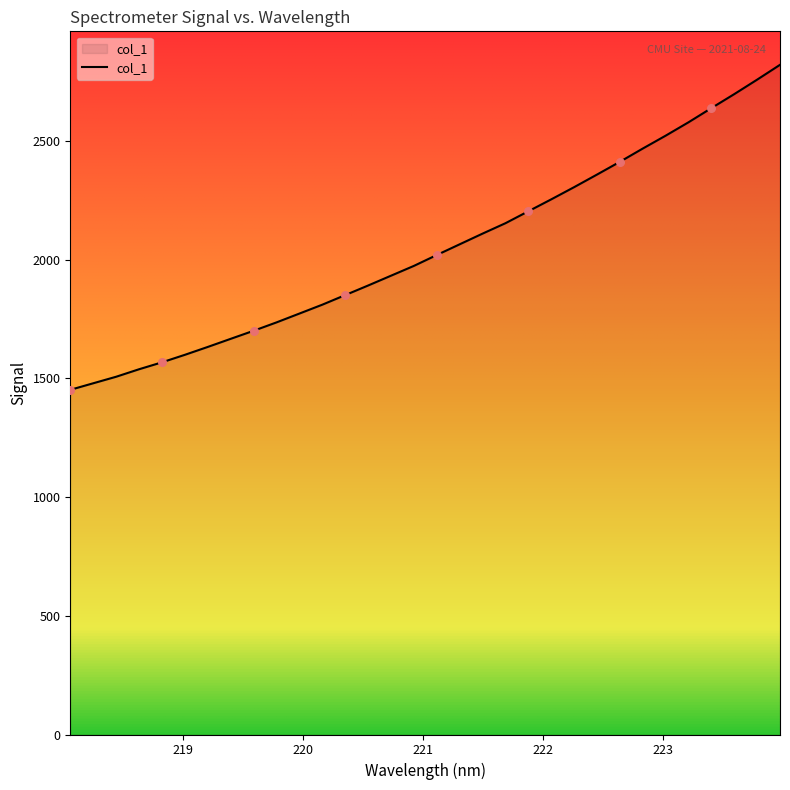

What is the maximum value shown in the chart?

2821.0